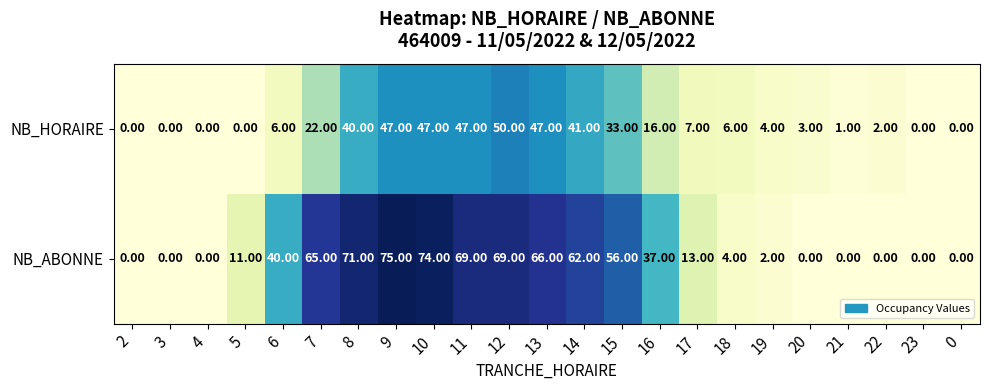

What is the sum of all NB_HORAIRE values?

419